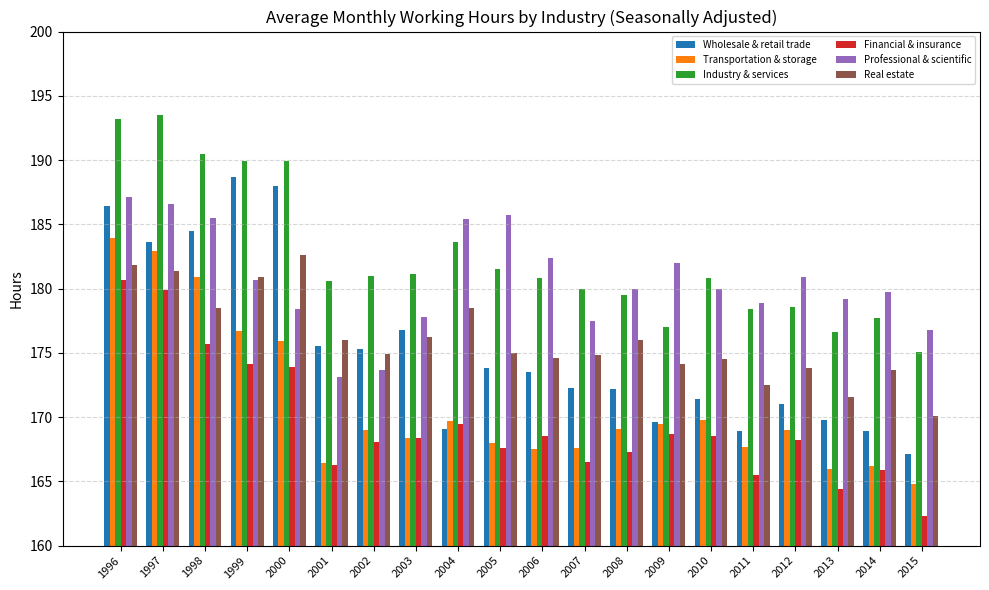

How many values in the Wholesale & retail trade series are below 173?

10